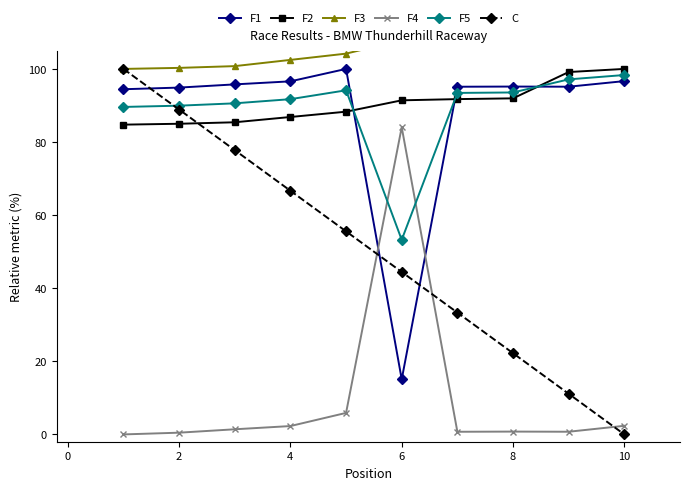

The value of C at 10 is 0.0. True or false?

True